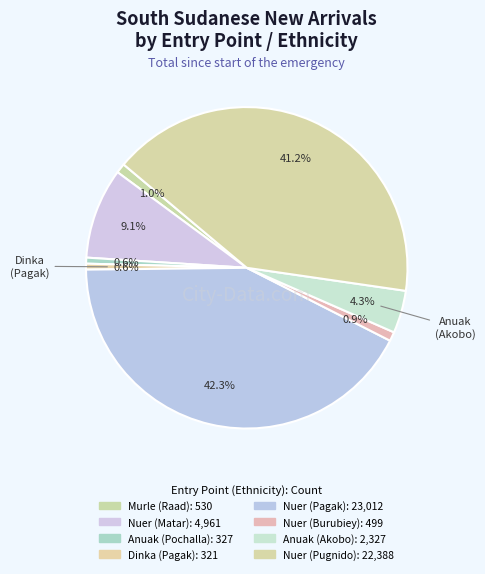

Which category has the smallest portion of the pie?

Dinka (Pagak)